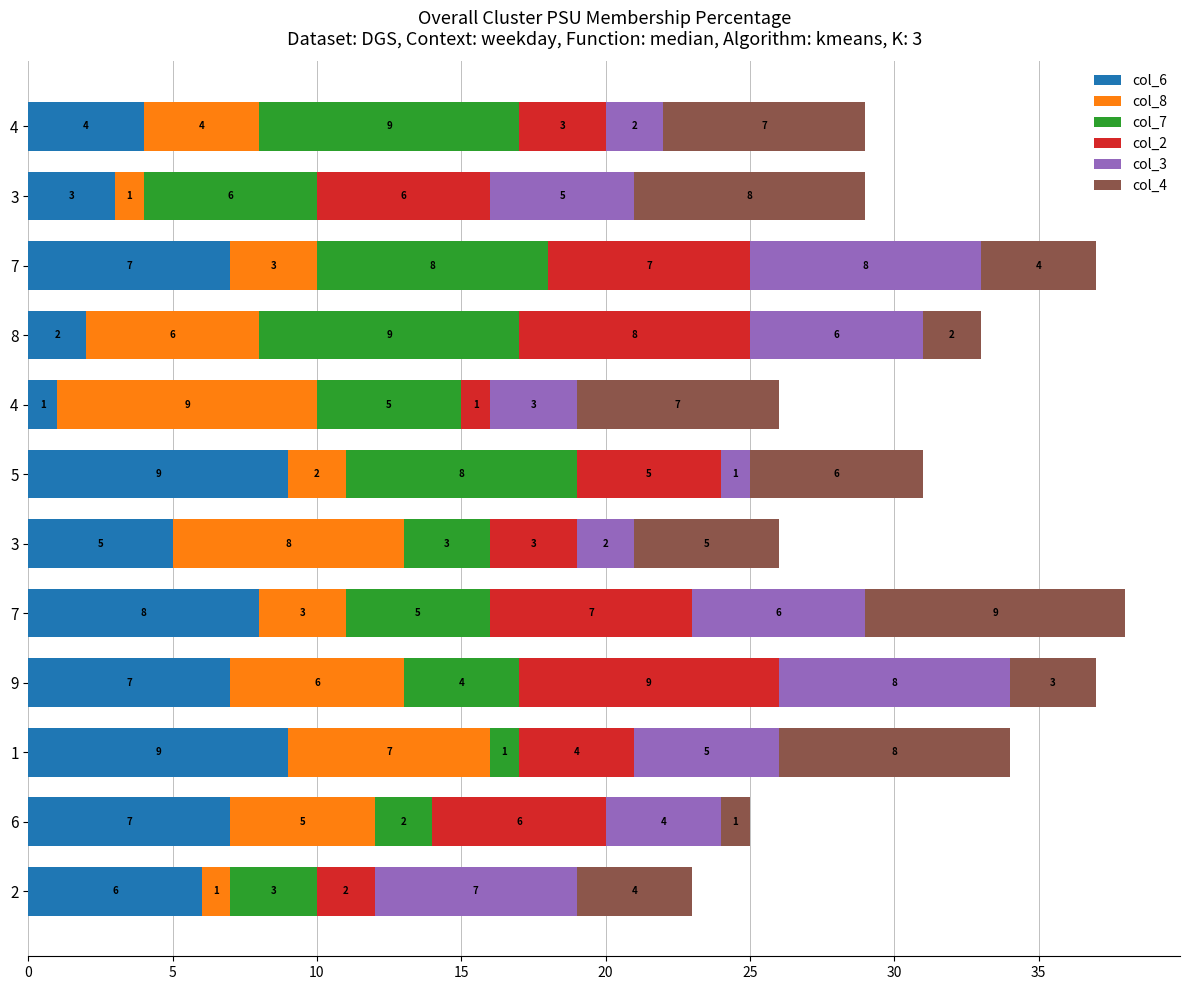

What is the average value of the col_2 series?

5